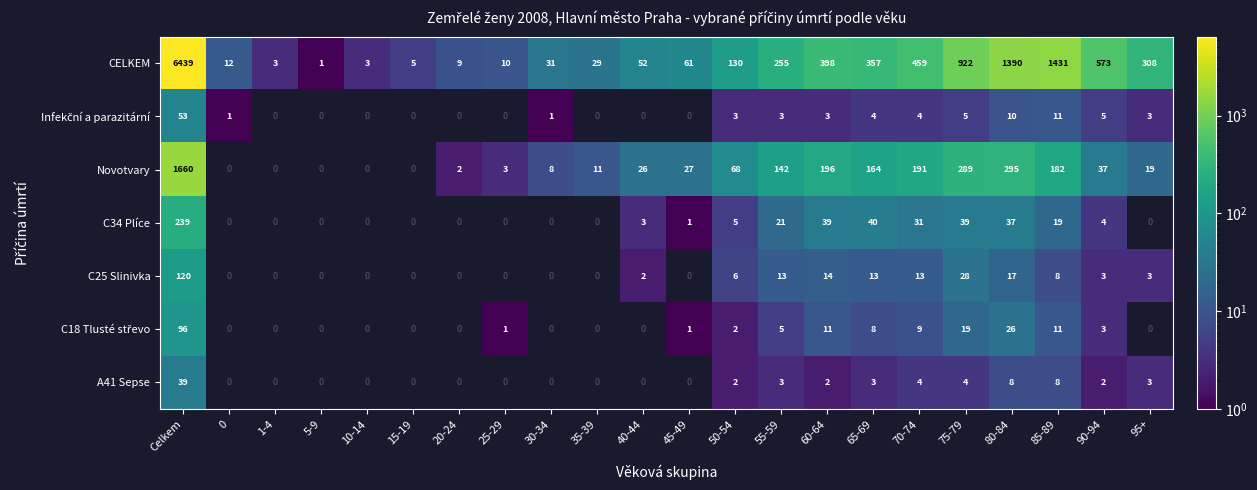

The value of C25 Slinivka at Celkem is 45. True or false?

False